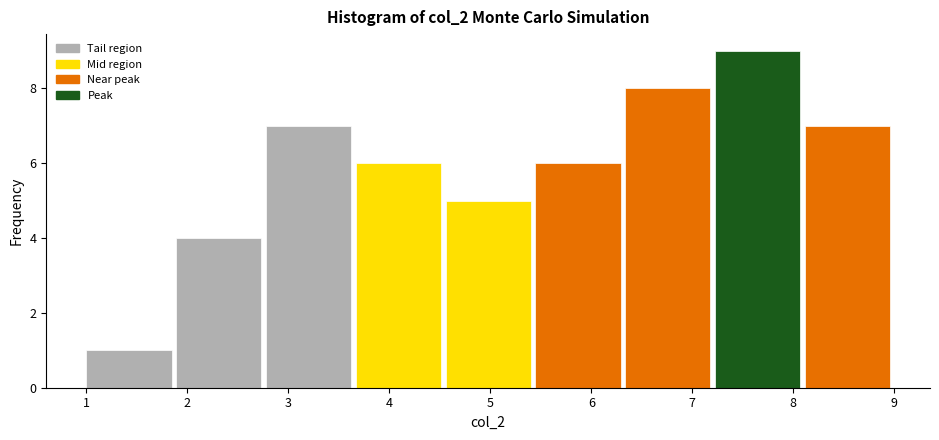

Which range on the x-axis has the tallest bar?

7.2 to 8.1